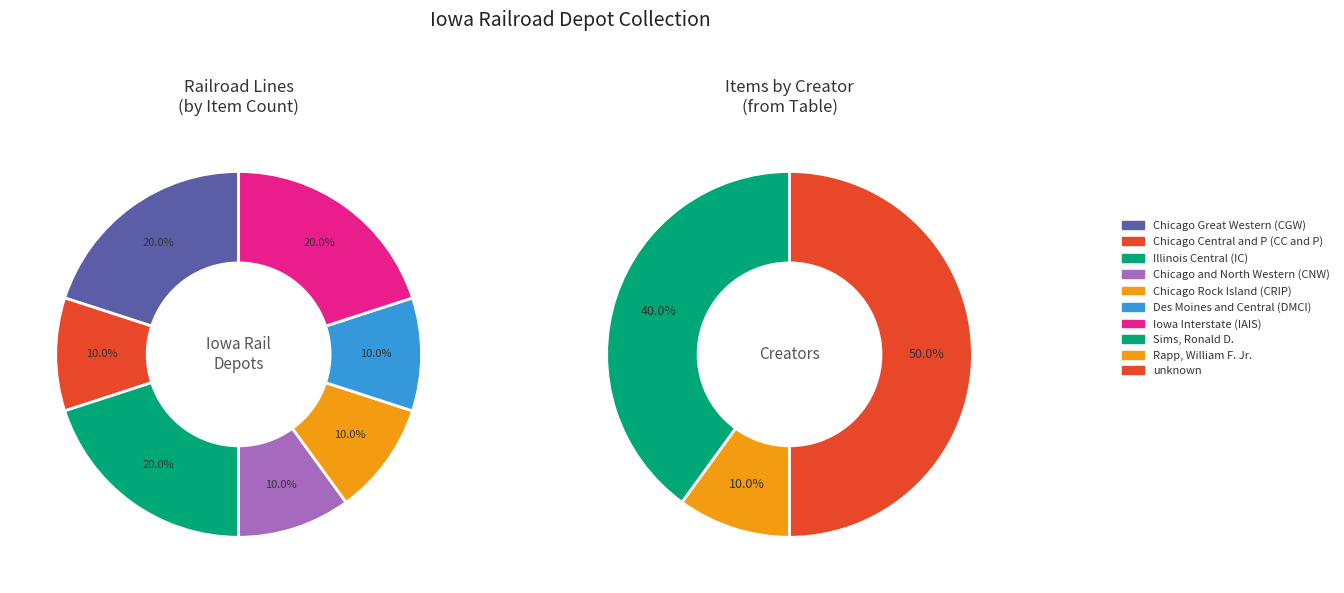

How many slices are in this pie chart?

7